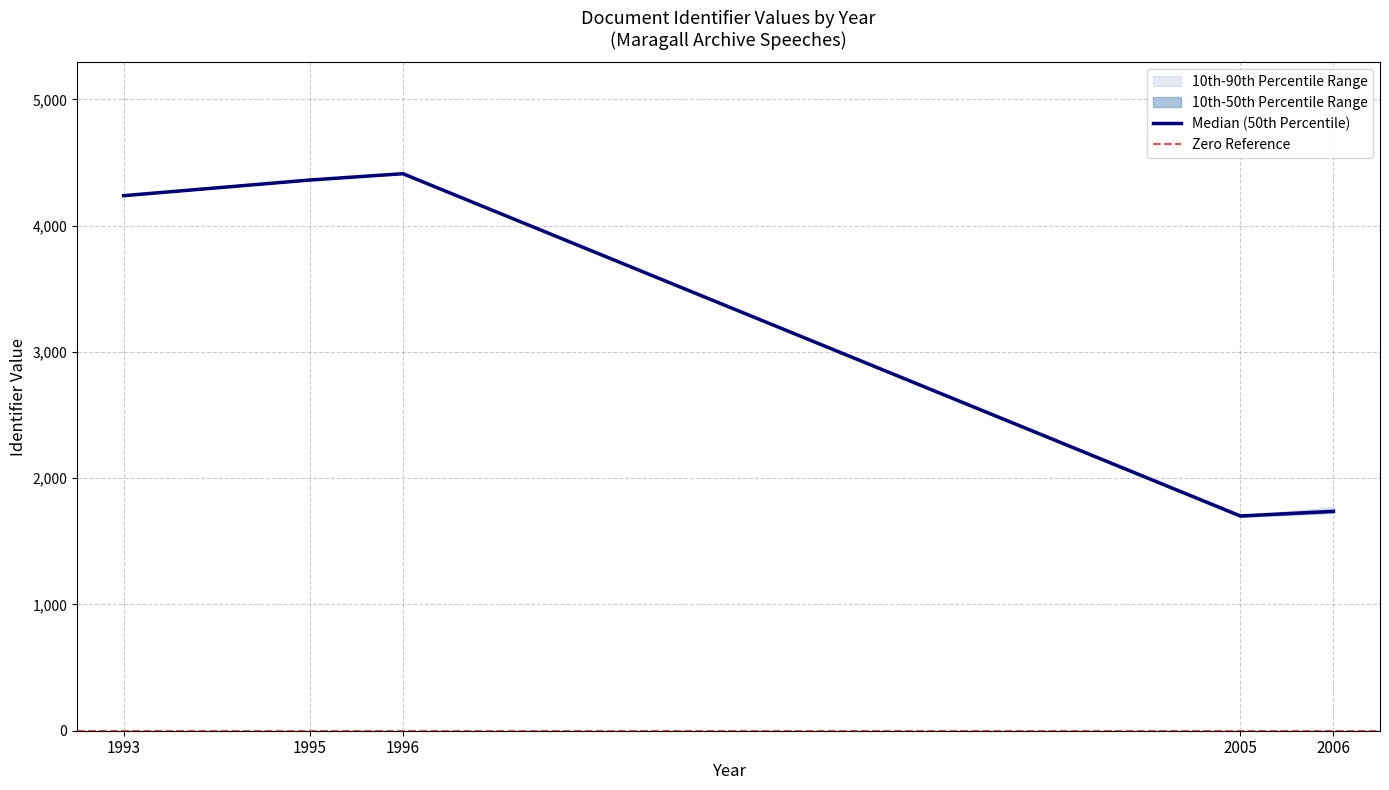

What is the value of the 10th Percentile point at the 4th from the left?

1694